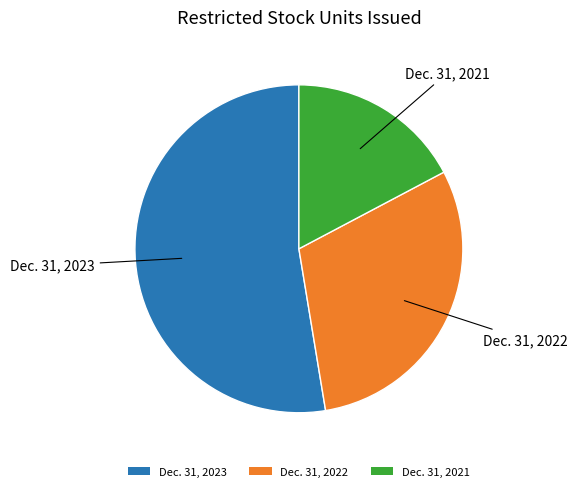

True or false: Dec. 31, 2023 accounts for 61% of the total.

False